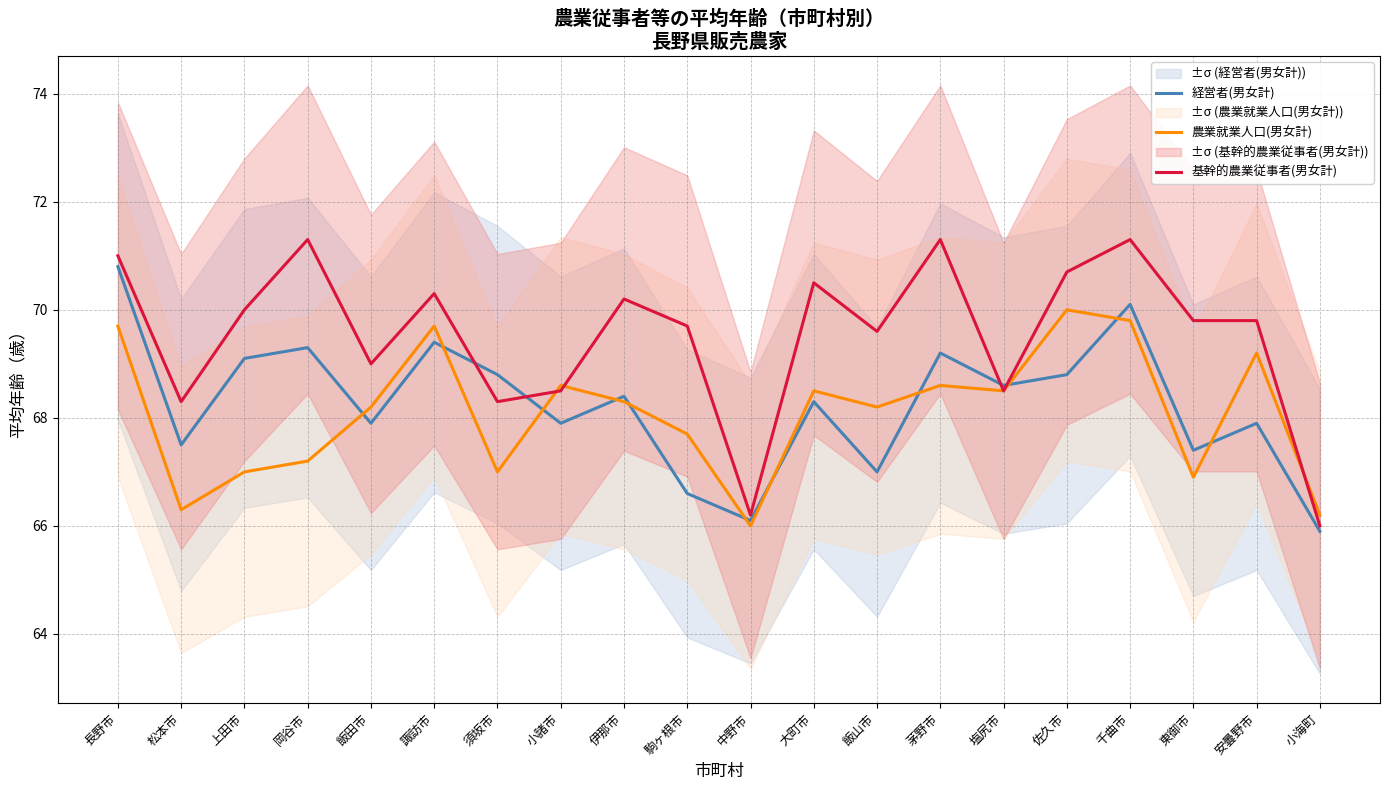

How many intersections are there between 経営者(男女計) and 農業就業人口(男女計)?

11